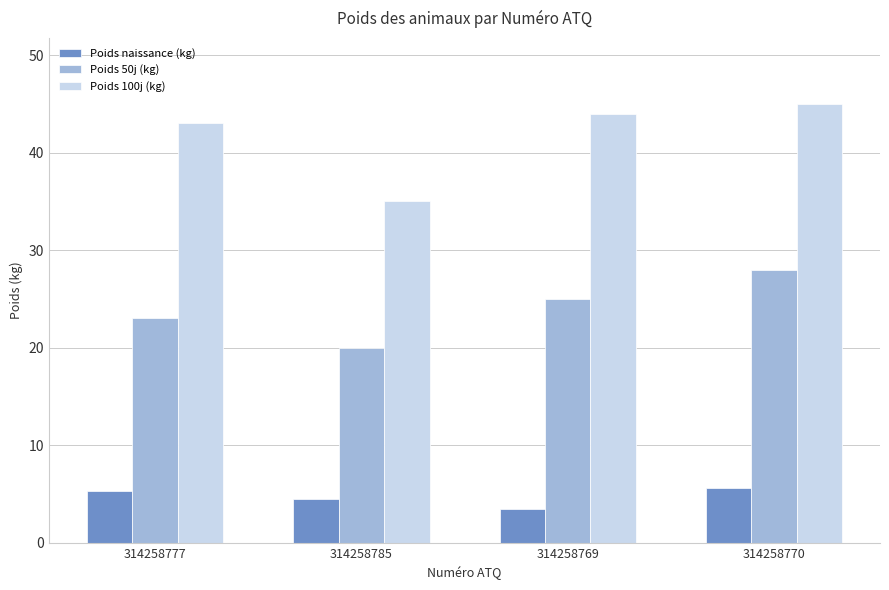

List the labels in order of Poids 100j (kg) value, smallest first.

314258785, 314258777, 314258769, 314258770